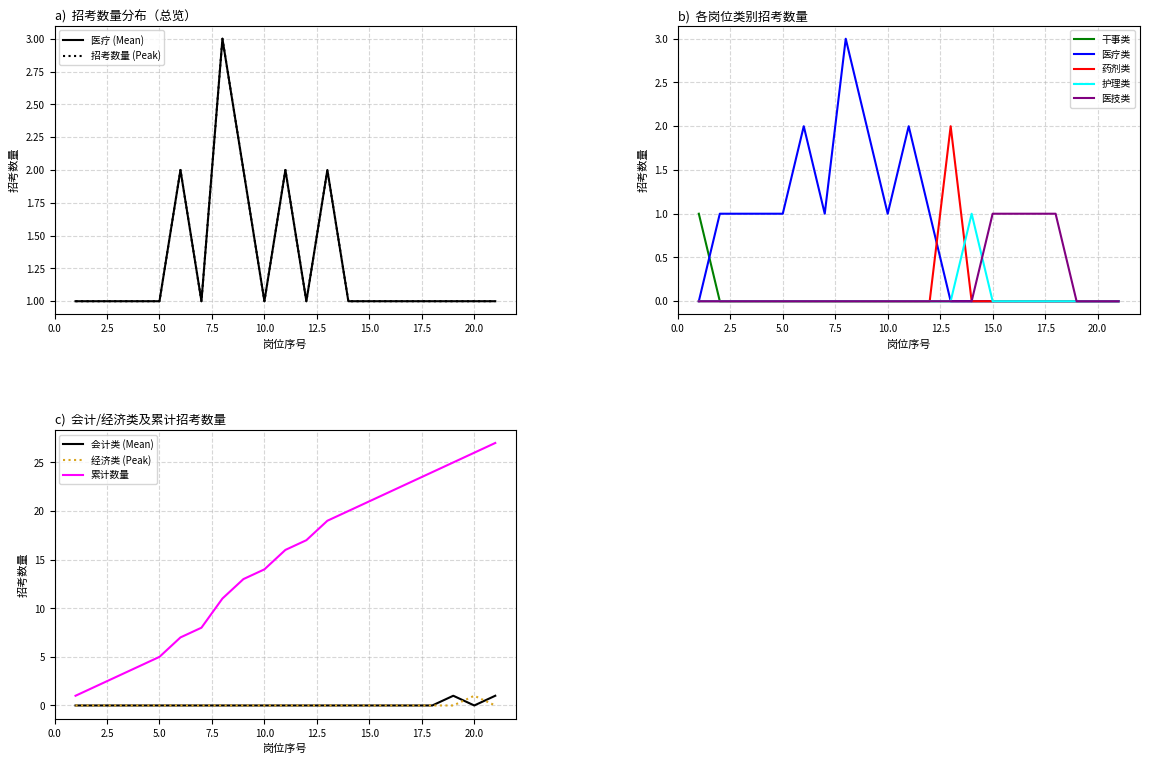

True or false: 医疗 (Mean) has more than 1 interior local peaks.

True